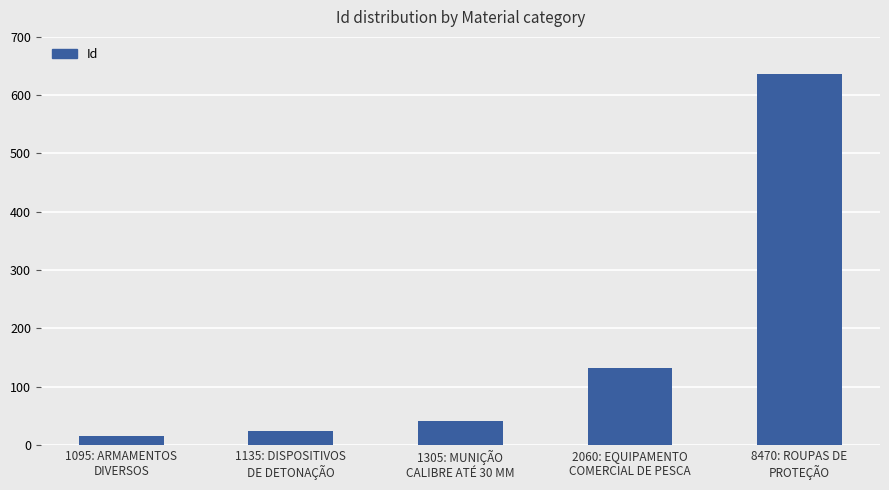

What is the label of the 5th bar from the left?

8470: ROUPAS DE
PROTEÇÃO